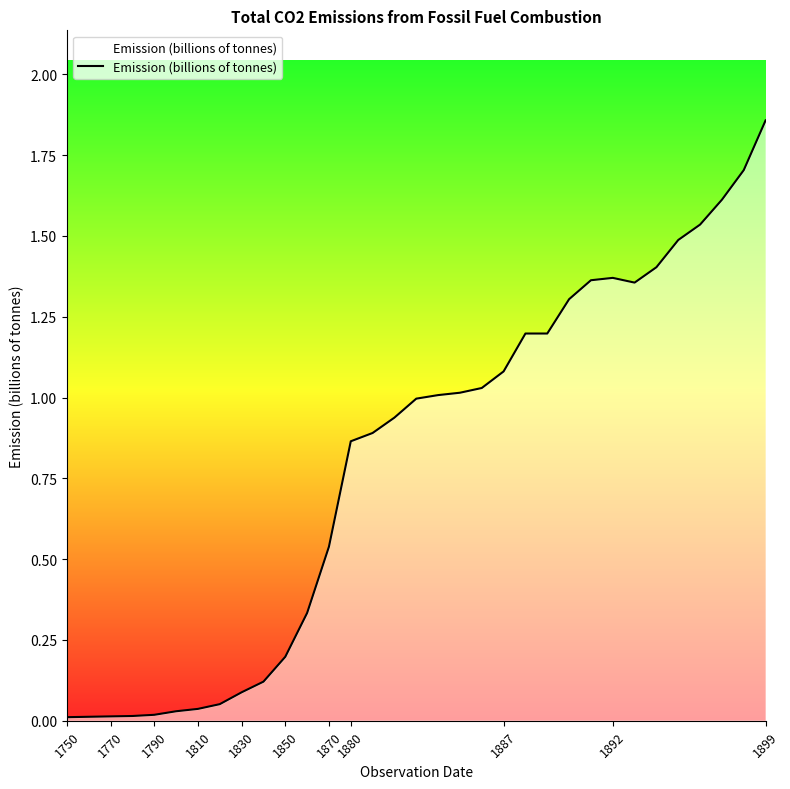

What is the difference between the maximum and minimum values?

1.8